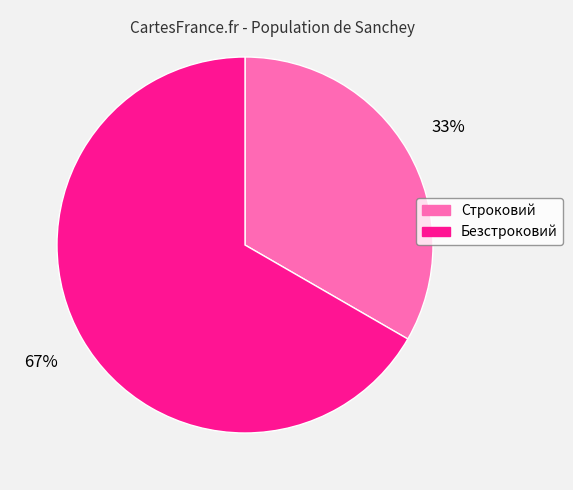

Which has a higher value, Безстроковий or Строковий?

Безстроковий